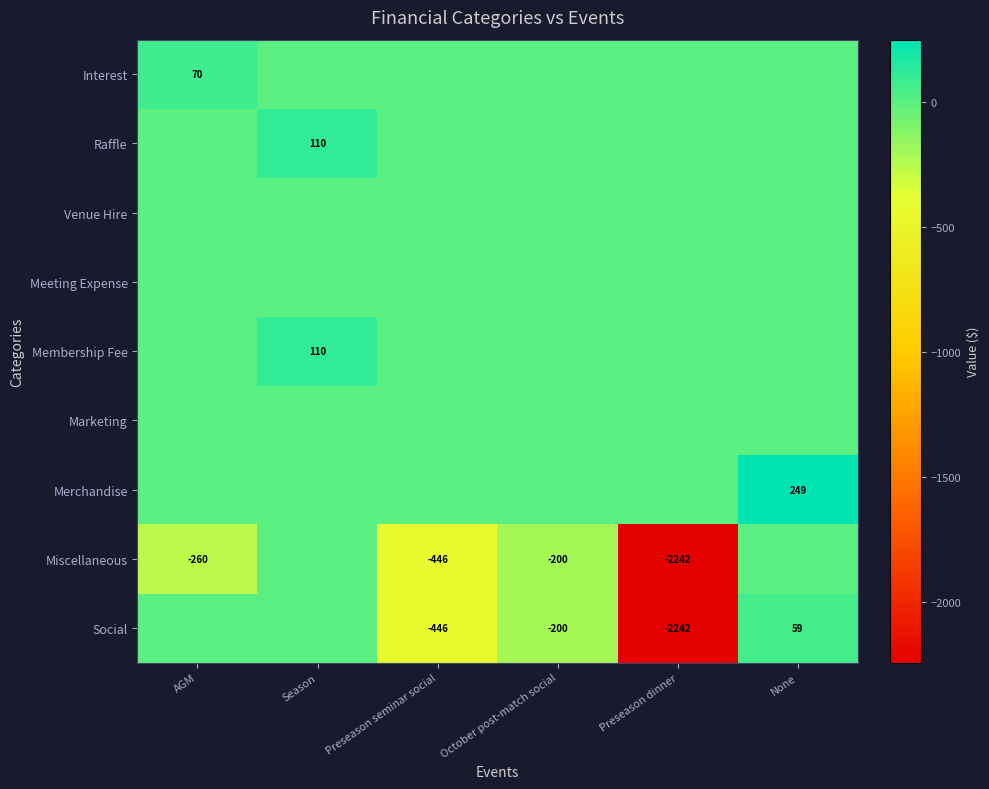

What is the sum of the Social values at Preseason seminar social and None?

-387